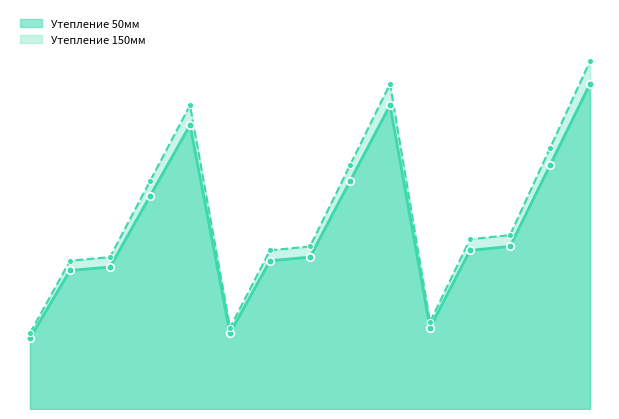

Which series reaches the maximum Y coordinate?

Утепление 150мм